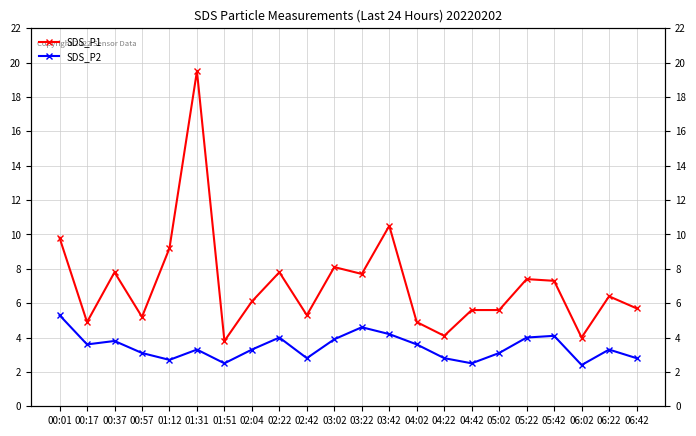

Which series has the widest spread of values?

SDS_P1